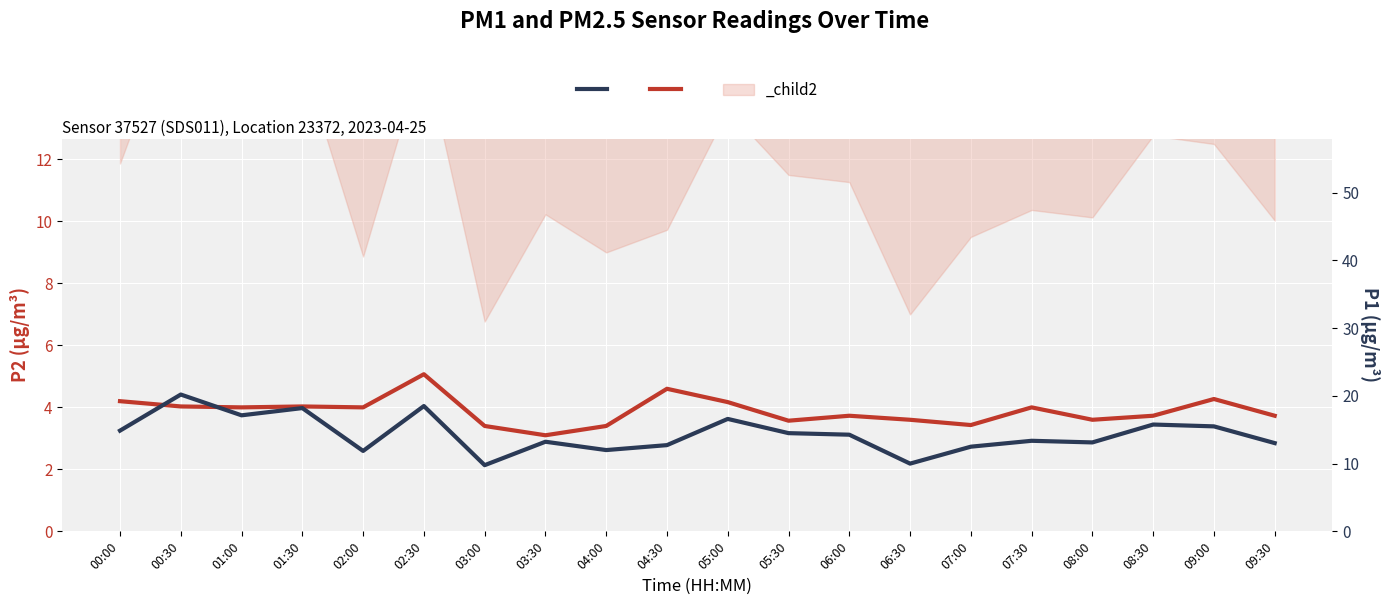

What is the value of the P1 (PM10) point at the 7th from the left?

9.8